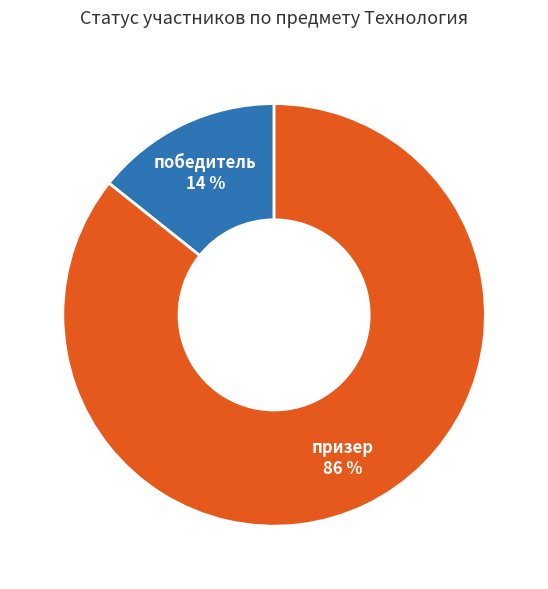

To the nearest percent, what is the average slice percentage?

50%